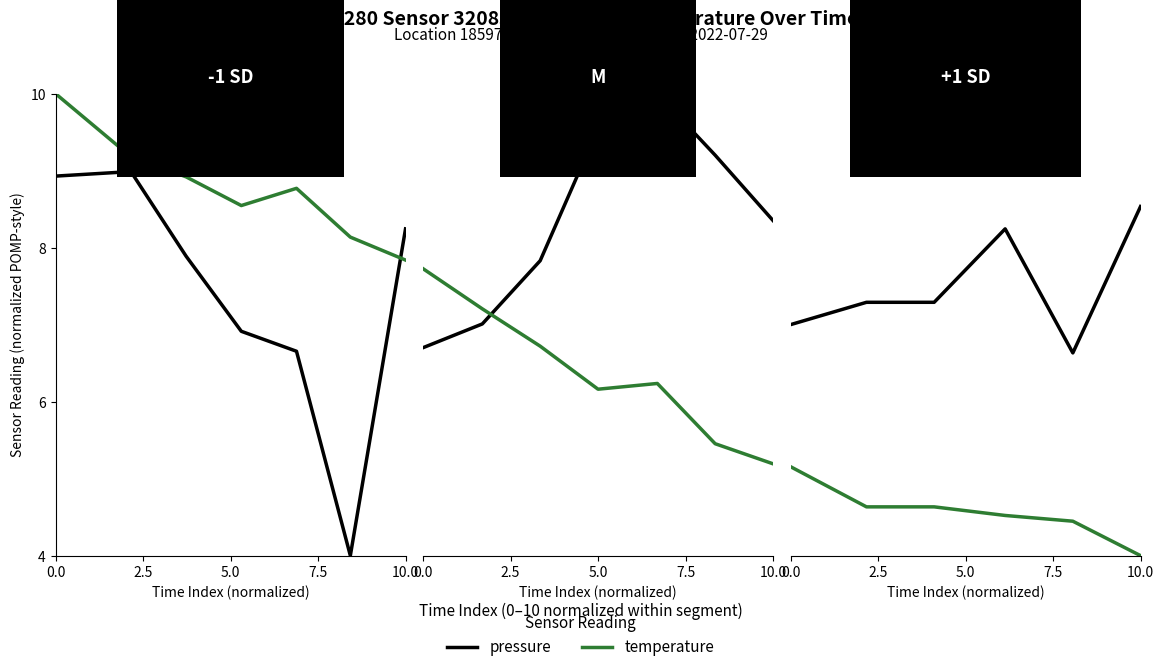

True or false: pressure has a value of 13.1 at 7.5.

False